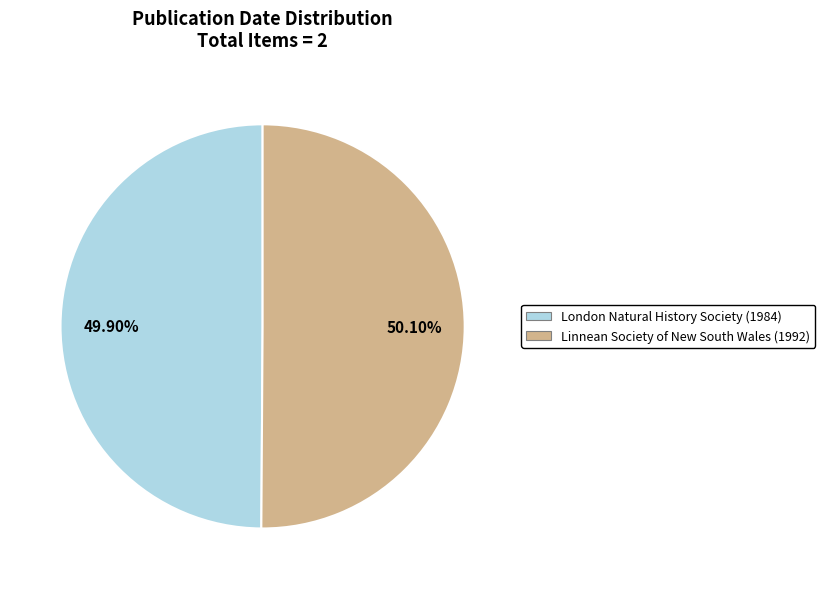

Approximately how many times larger is the value at London Natural History Society (1984) compared to Linnean Society of New South Wales (1992)?

1.0